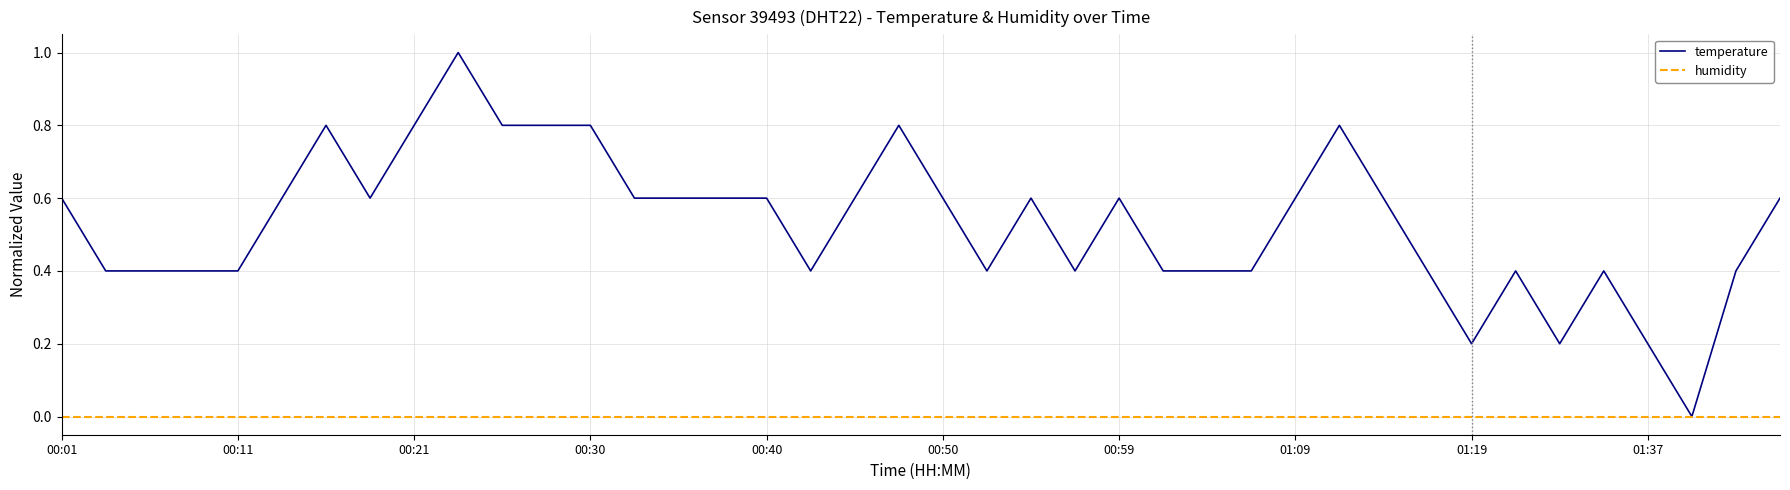

Rank the series by their maximum value, from highest to lowest.

temperature, humidity